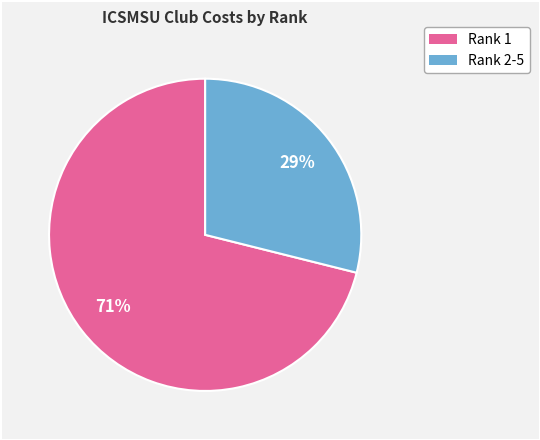

Is there a majority slice in this chart?

Yes